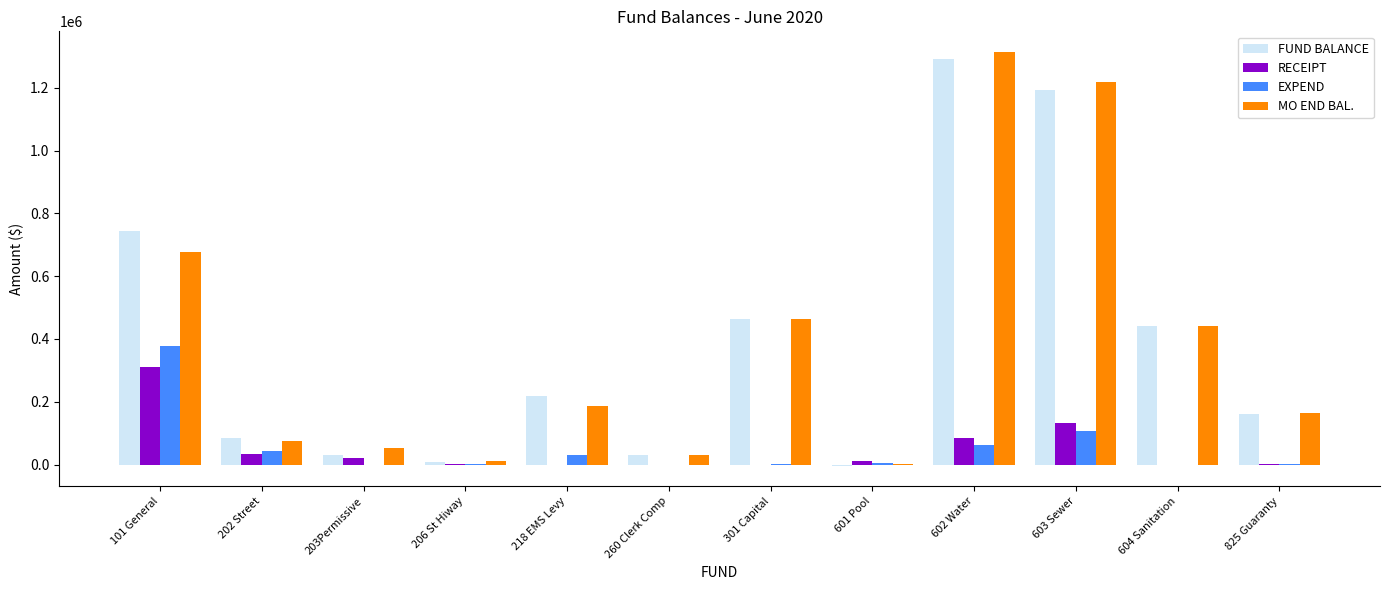

True or false: FUND BALANCE has a value of 162591.0 at 825 Guaranty.

True